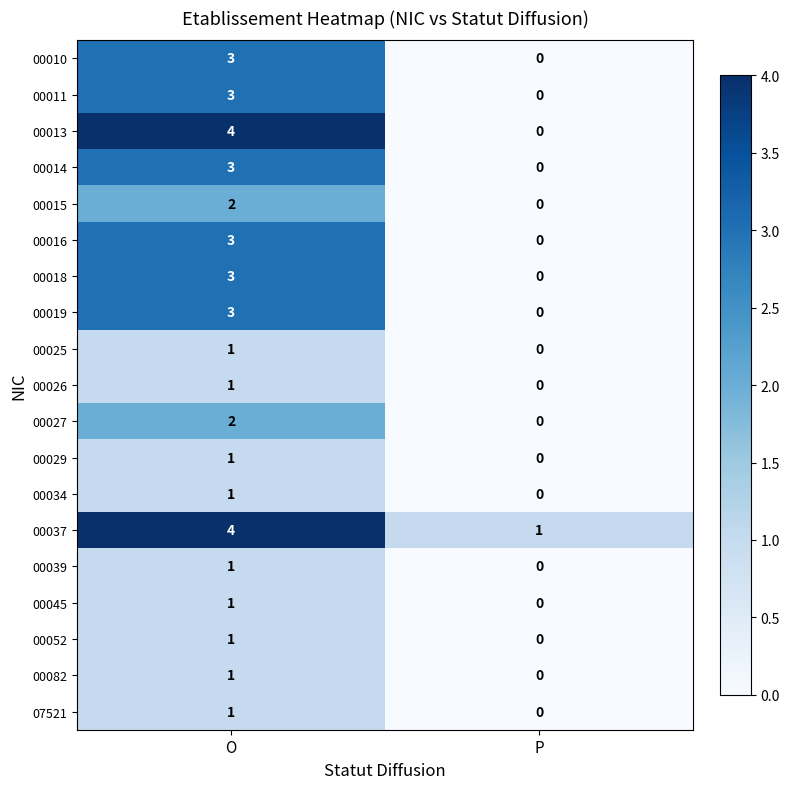

Which label corresponds to the largest value in the chart?

O